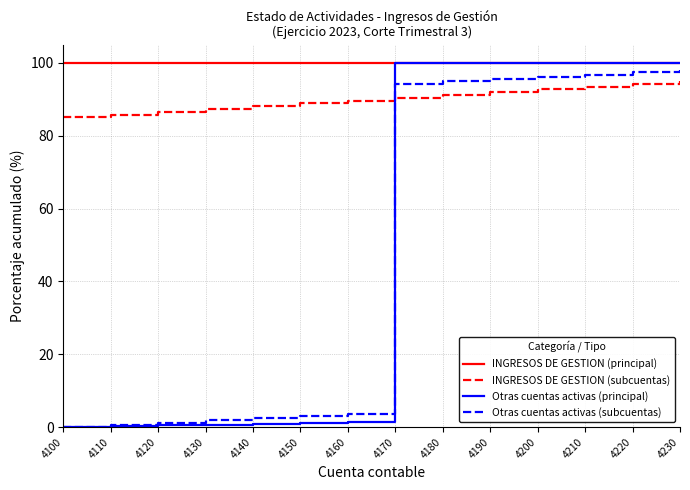

Is it true that INGRESOS DE GESTION (principal) equals 31.4 at 4130?

False